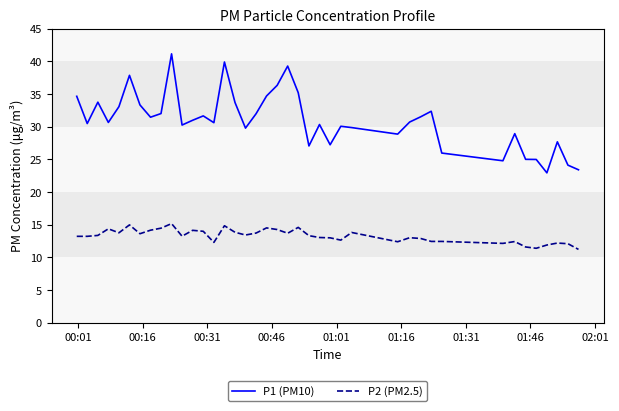

List the series in order of their peak value, lowest first.

P2 (PM2.5), P1 (PM10)